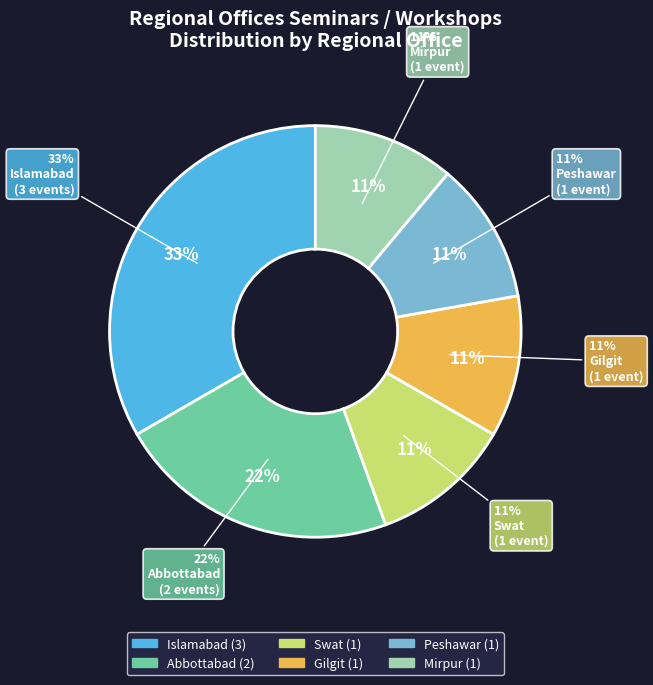

What percentage is NOT represented by Islamabad?

66.7%